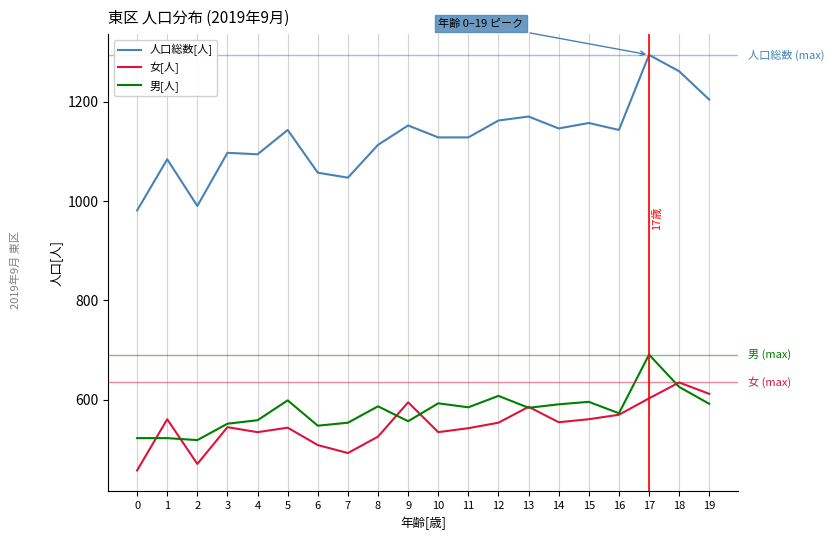

What is the maximum value shown in the chart?

1294